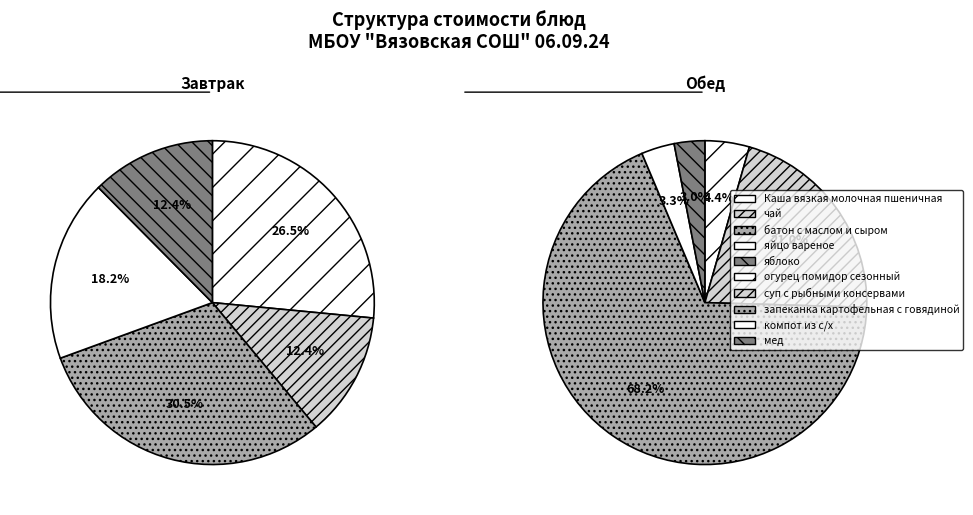

To the nearest percent, what is the difference between the батон с маслом и сыром and компот из с/х slice percentages?

8%